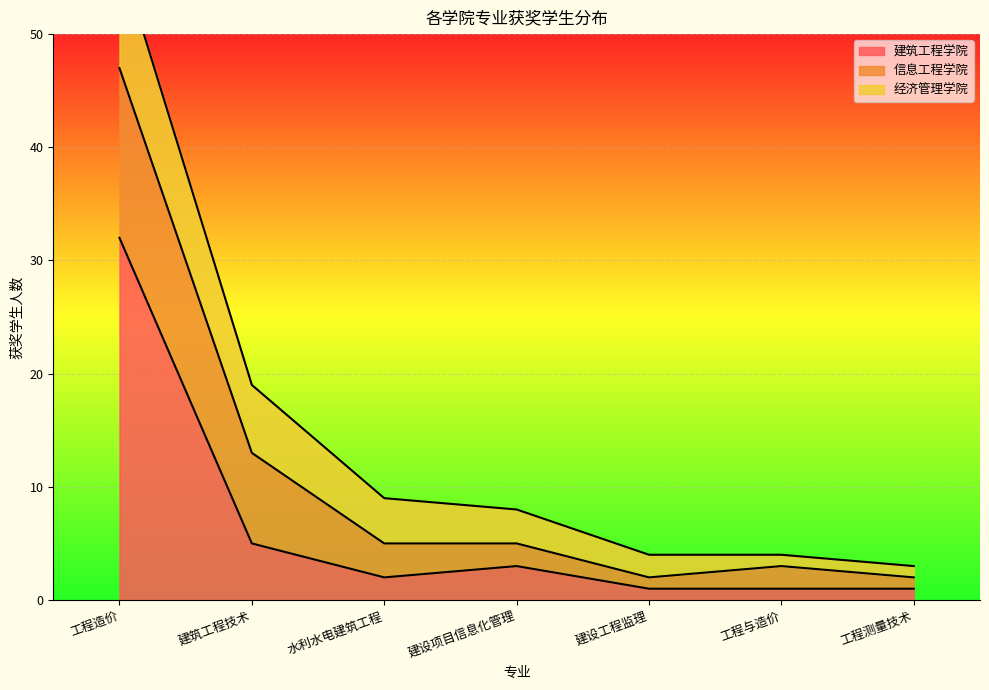

What is the total value across all series at 建设项目信息化管理?

8